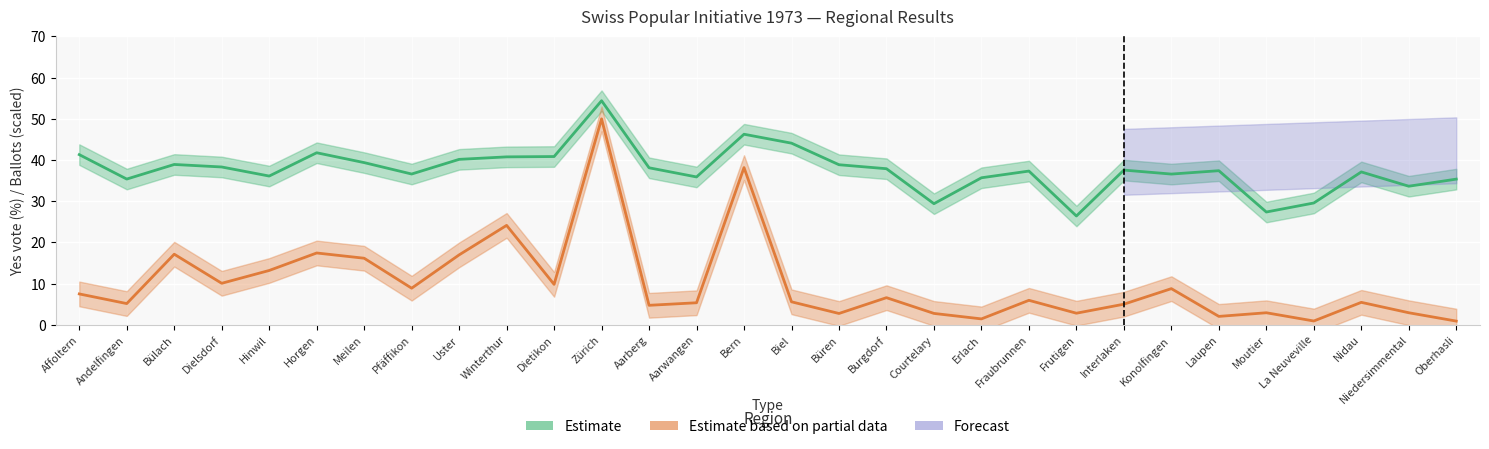

Is it true that valid_ballots_scaled equals 1.4 at Frutigen?

False